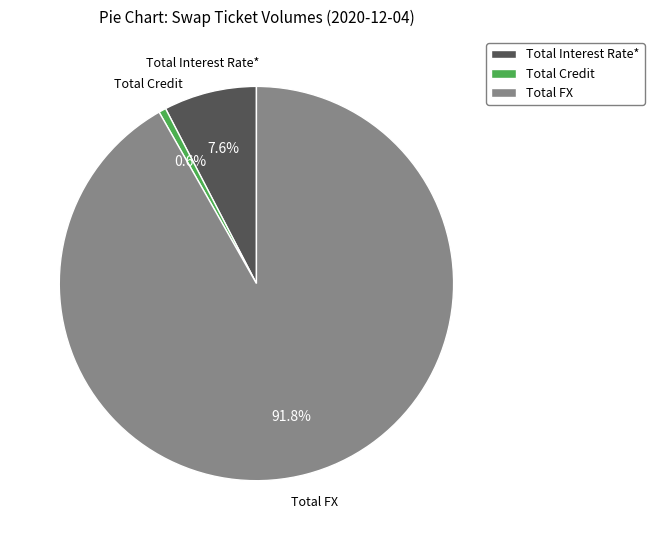

Count the number of slices in the pie.

3